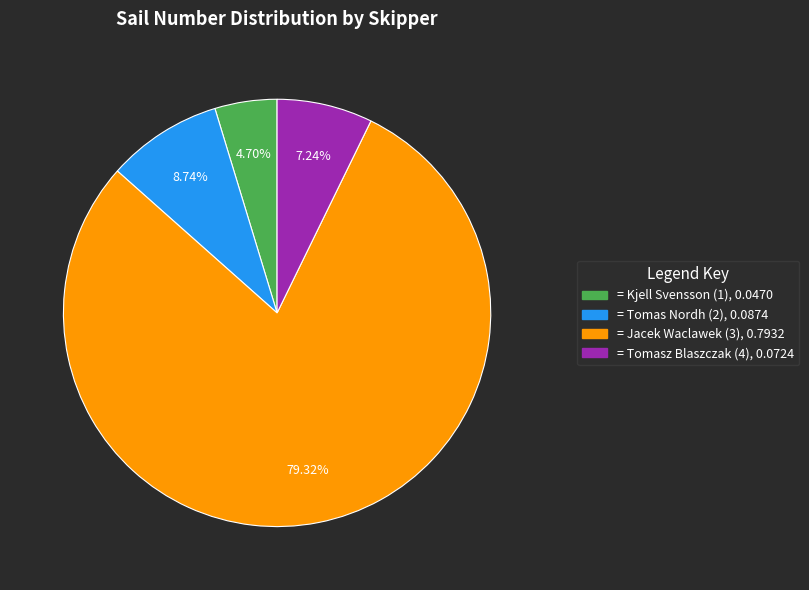

Is there any slice that represents more than half of the pie?

Yes